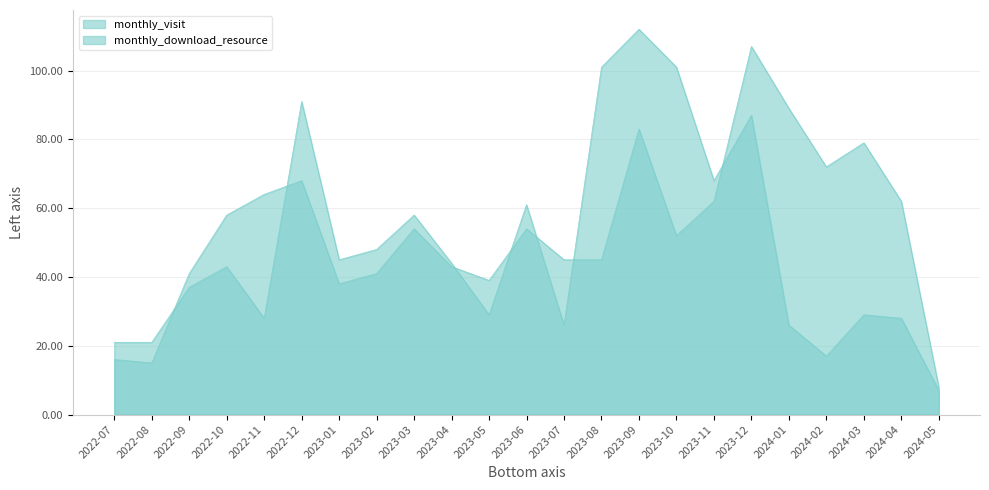

List the series in order of their overall mean, highest first.

monthly_visit, monthly_download_resource